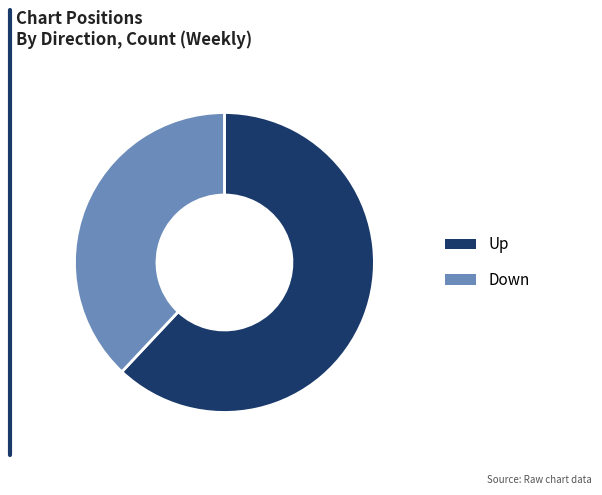

What is the majority slice?

Up